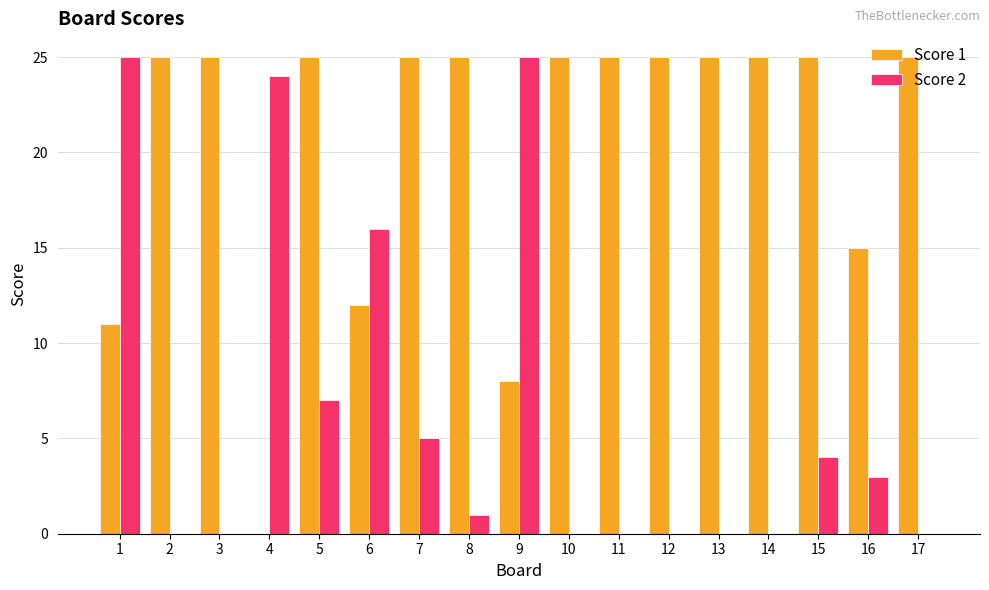

Are the bars grouped side by side (vs. stacked)?

Yes